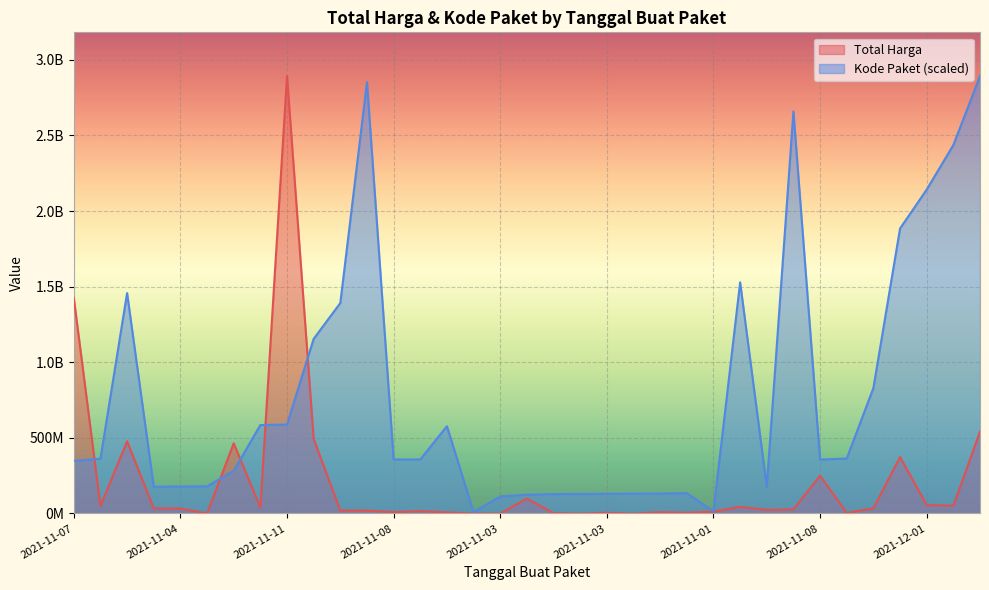

After their last crossing, which series has the higher values: Kode Paket or Total Harga?

Kode Paket